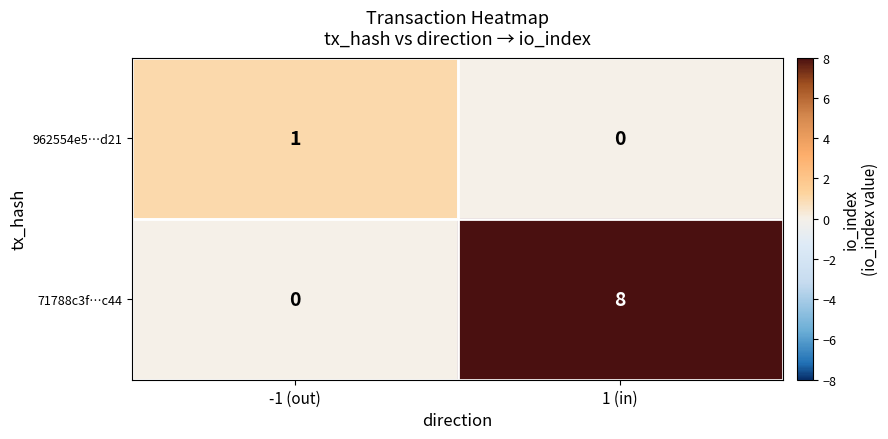

Is it true that 71788c3f…c44 equals 14 at 1 (in)?

False